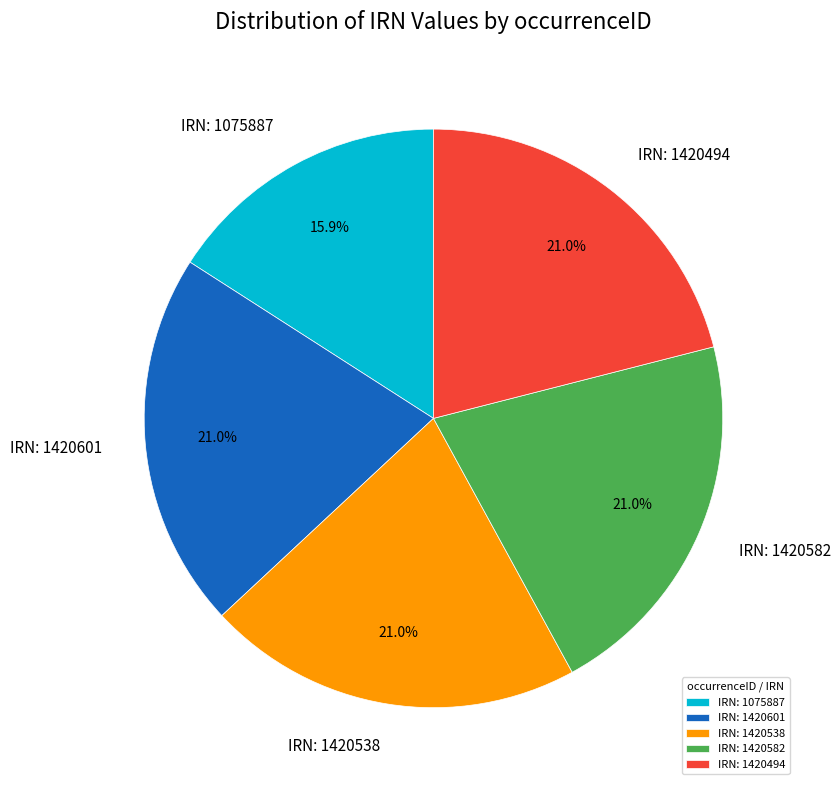

Combined, do IRN: 1420494 and IRN: 1075887 account for over 50%?

No